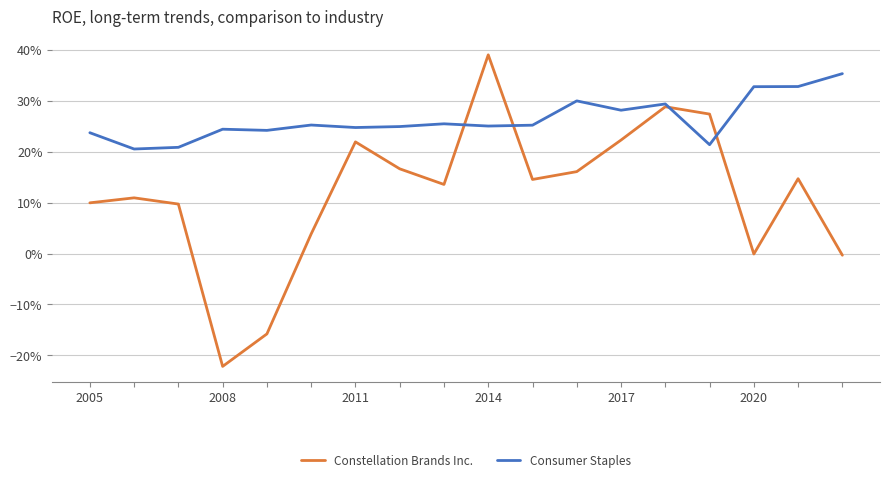

What are all the series names shown in the legend?

Constellation Brands Inc., Consumer Staples